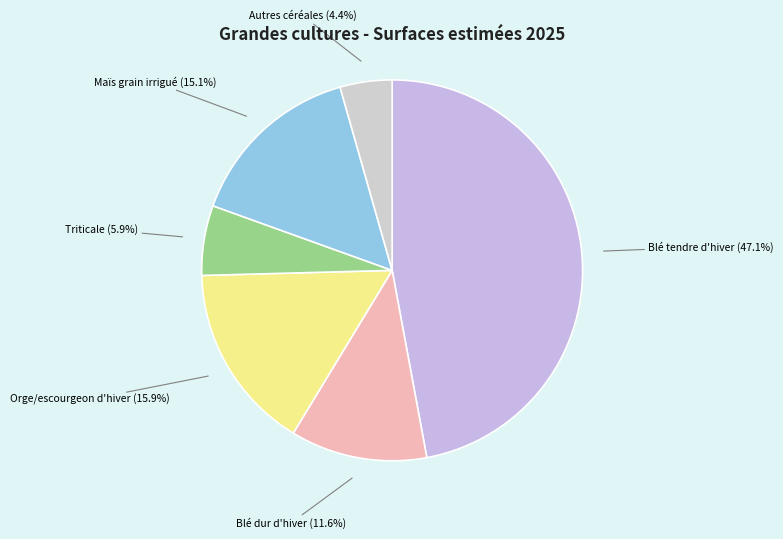

Between Triticale and Blé dur d'hiver, which is larger?

Blé dur d'hiver